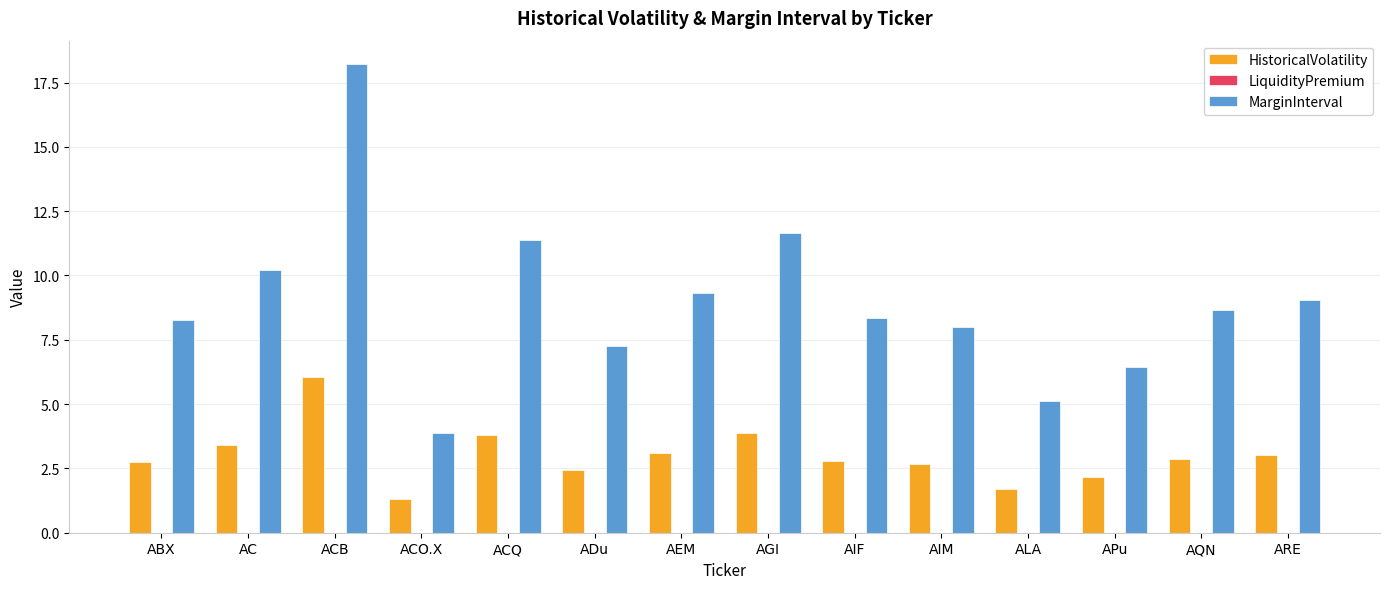

Reading right to left, list all the values displayed in this chart.

HistoricalVolatility: ARE=3.0	AQN=2.9	APu=2.1	ALA=1.7	AIM=2.7	AIF=2.8	AGI=3.9	AEM=3.1	ADu=2.4	ACQ=3.8	ACO.X=1.3	ACB=6.1	AC=3.4	ABX=2.8
MarginInterval: ARE=9.0	AQN=8.7	APu=6.4	ALA=5.1	AIM=8.0	AIF=8.3	AGI=11.6	AEM=9.3	ADu=7.3	ACQ=11.4	ACO.X=3.9	ACB=18.2	AC=10.2	ABX=8.3